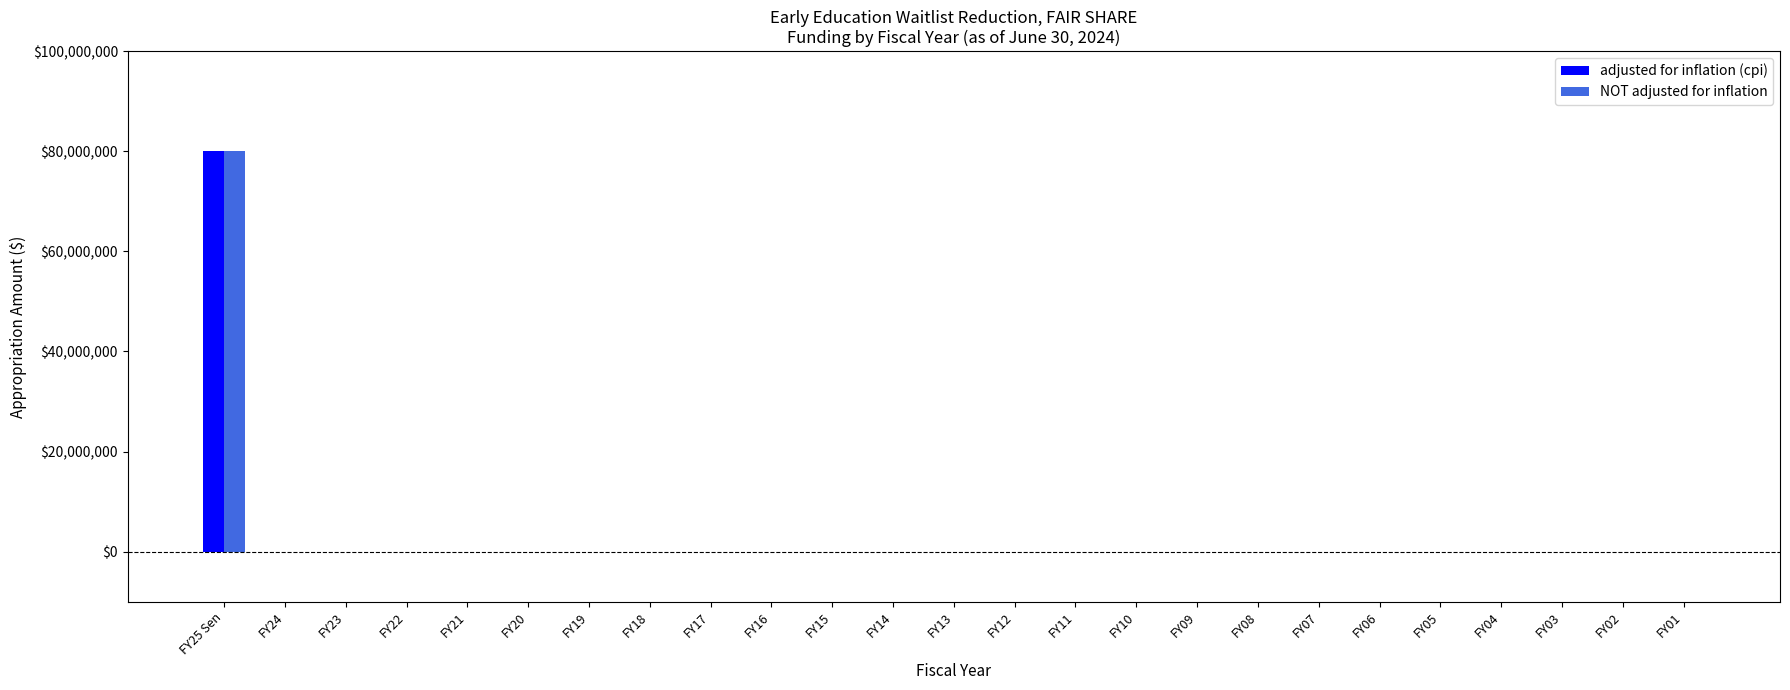

At which category is the sum across all series the highest?

FY25 Sen